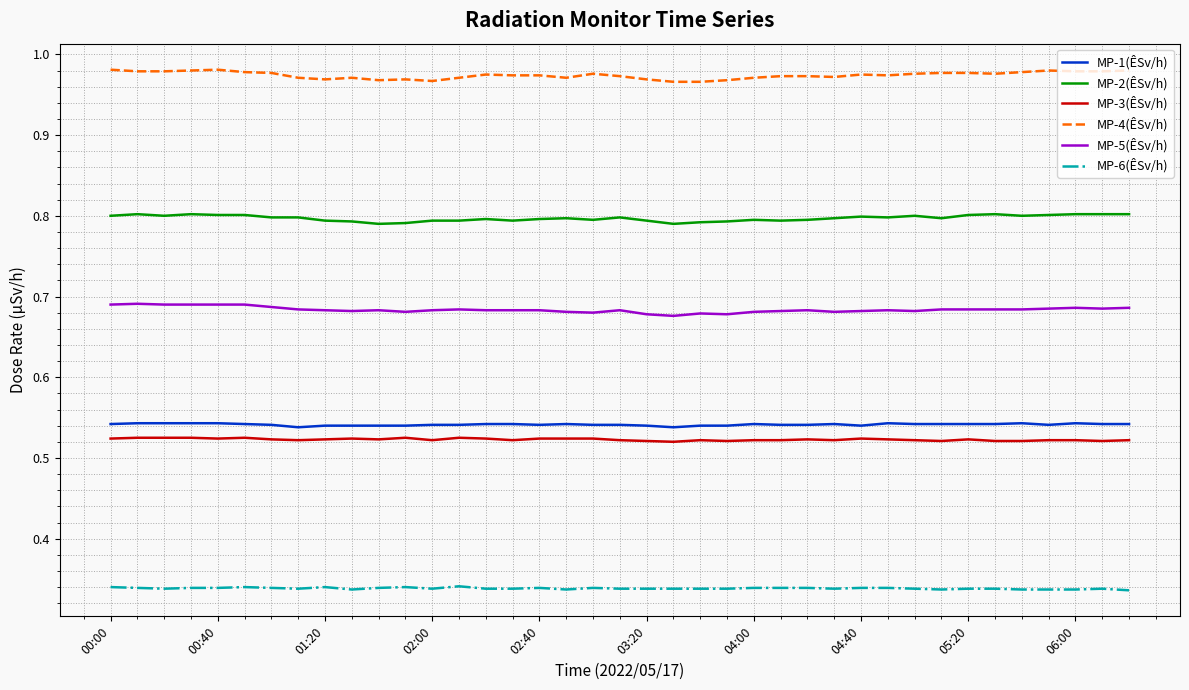

Which series has the largest total across all categories?

MP-4(ÊSv/h)